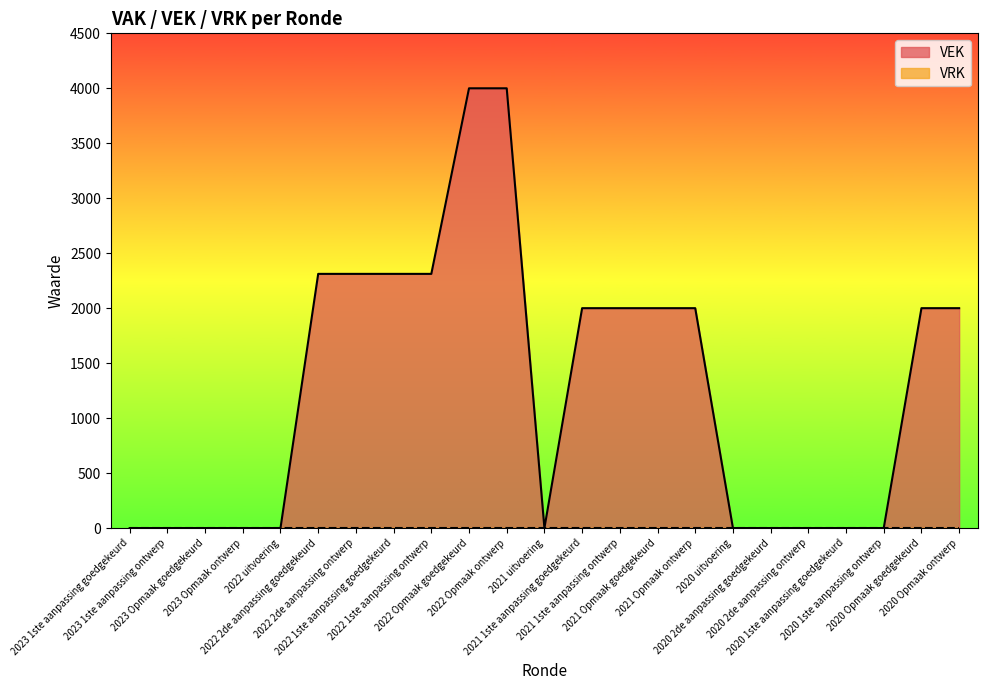

List the labels in order of value, smallest first.

2023 1ste aanpassing goedgekeurd, 2023 1ste aanpassing ontwerp, 2023 Opmaak goedgekeurd, 2023 Opmaak ontwerp, 2022 uitvoering, 2021 uitvoering, 2020 uitvoering, 2020 2de aanpassing goedgekeurd, 2020 2de aanpassing ontwerp, 2020 1ste aanpassing goedgekeurd, 2020 1ste aanpassing ontwerp, 2021 1ste aanpassing goedgekeurd, 2021 1ste aanpassing ontwerp, 2021 Opmaak goedgekeurd, 2021 Opmaak ontwerp, 2020 Opmaak goedgekeurd, 2020 Opmaak ontwerp, 2022 2de aanpassing goedgekeurd, 2022 2de aanpassing ontwerp, 2022 1ste aanpassing goedgekeurd, 2022 1ste aanpassing ontwerp, 2022 Opmaak goedgekeurd, 2022 Opmaak ontwerp